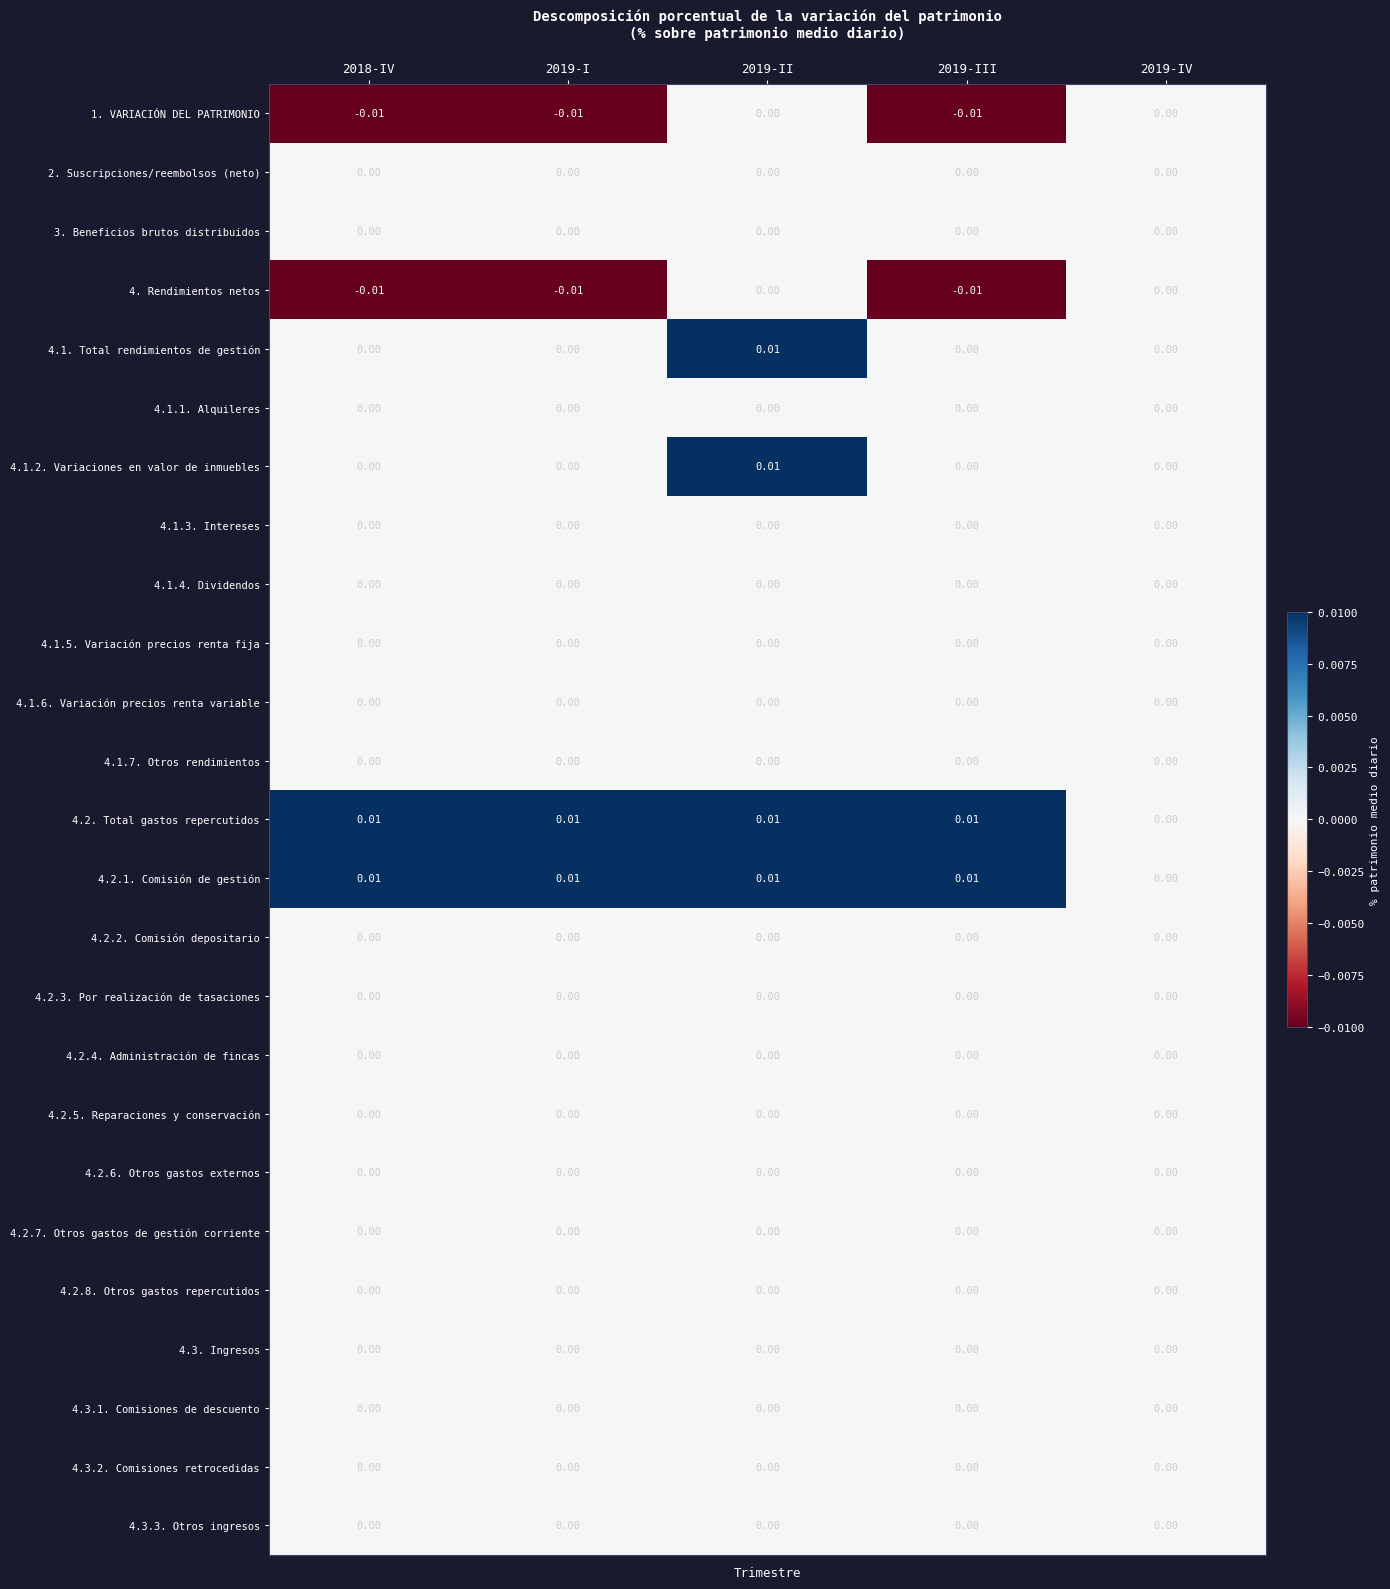

How many values in the 4. Rendimientos netos series are below 0?

3